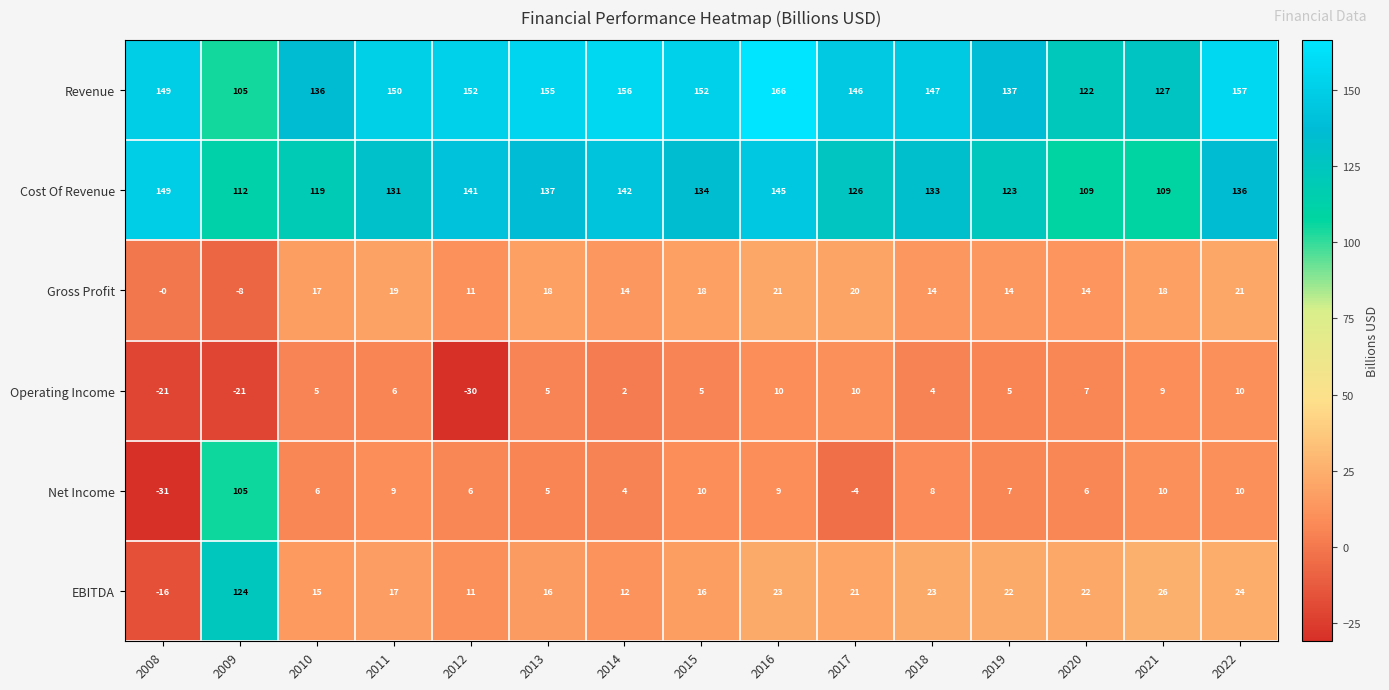

At how many categories does at least one series exceed 128?

12